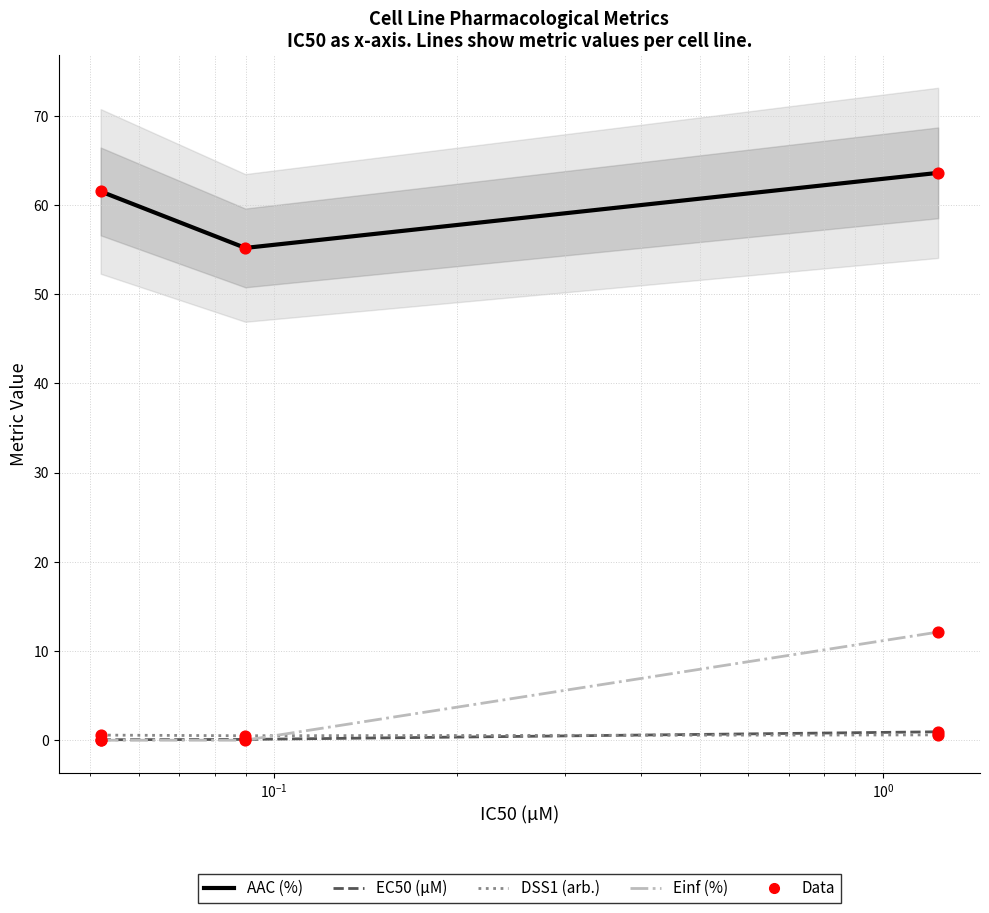

Which series has the widest spread of Y values?

Einf (%)